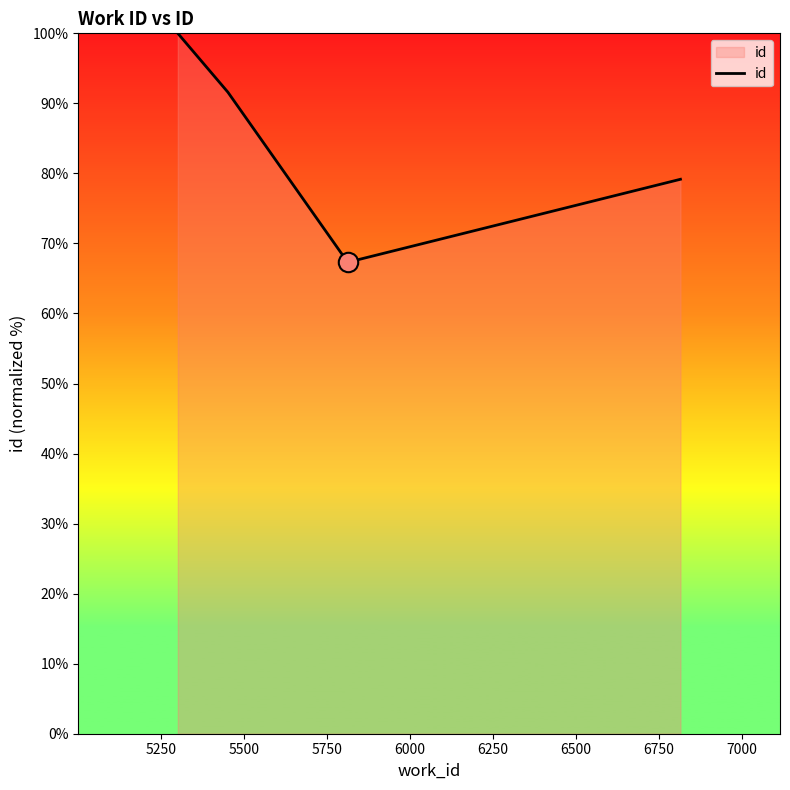

What is the difference between the second highest and second lowest values?

12.4